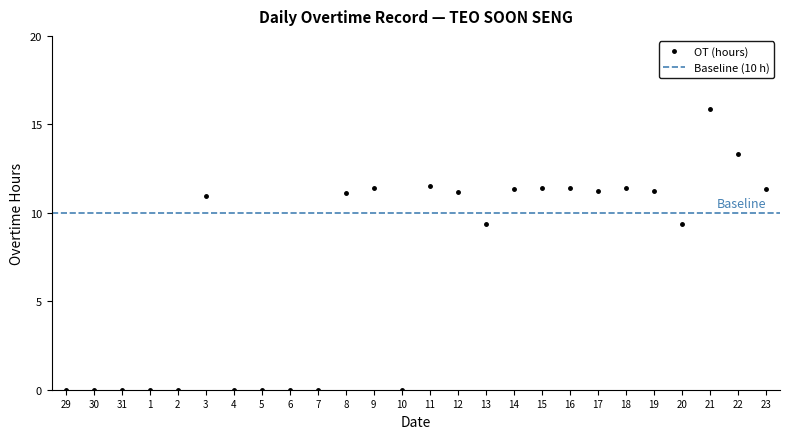

At which label is the value closest to 7?

20